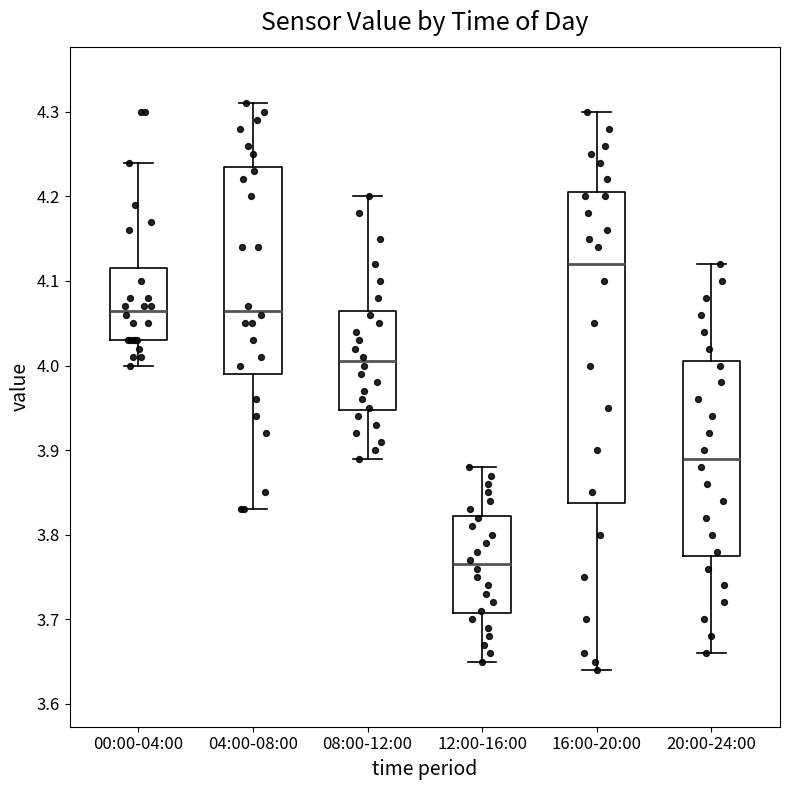

Which box's median line is the lowest?

12:00-16:00